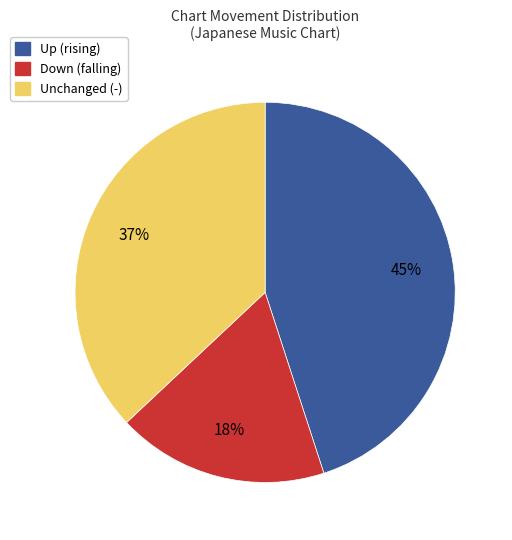

Is there any slice that represents more than half of the pie?

No